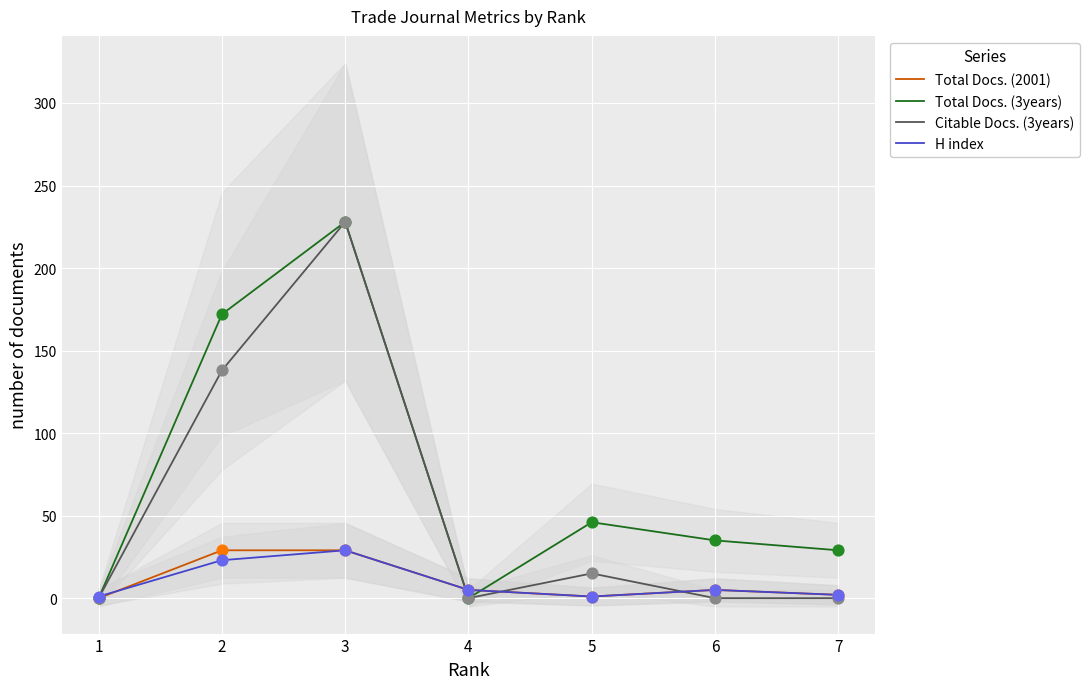

Is the value of H index at 3 greater than the value of Citable Docs. (3years) at 5?

Yes